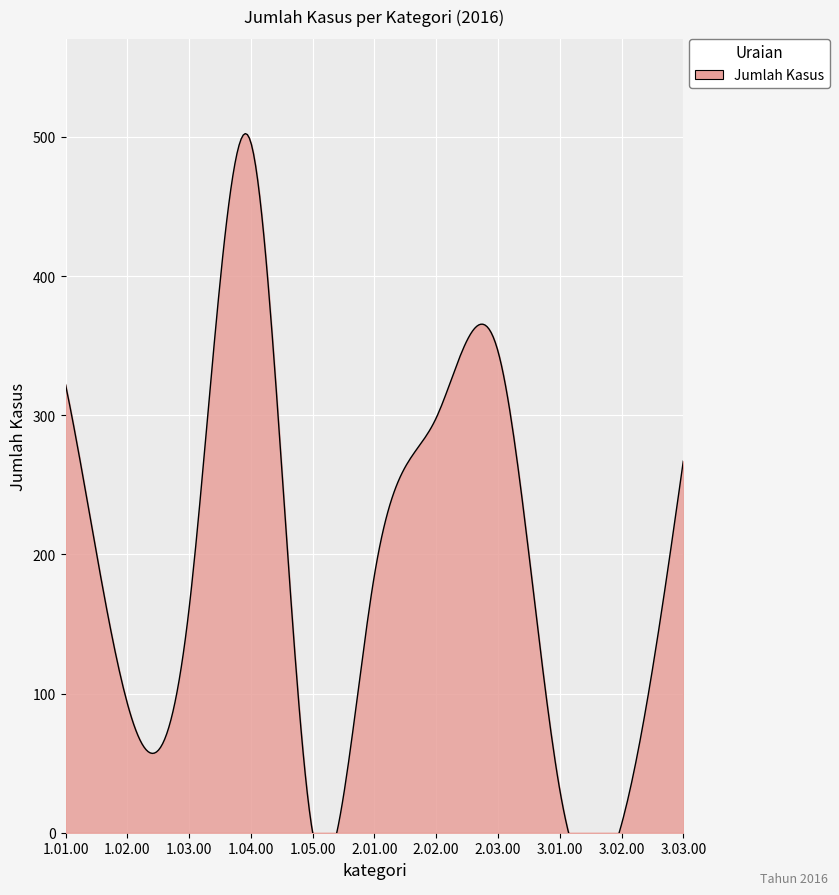

True or false: the data has more than 2 interior local peaks.

False